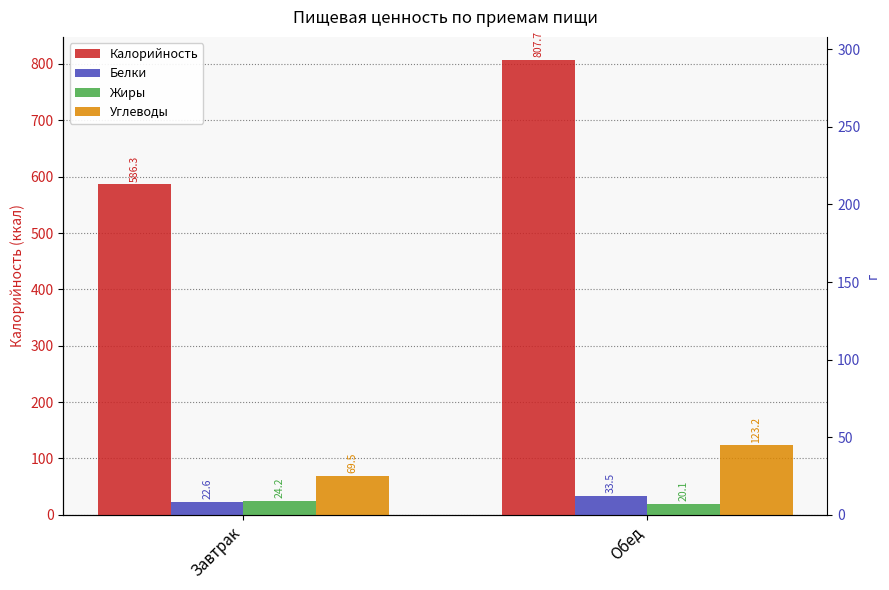

Is it true that Углеводы equals 104.7 at Завтрак?

False